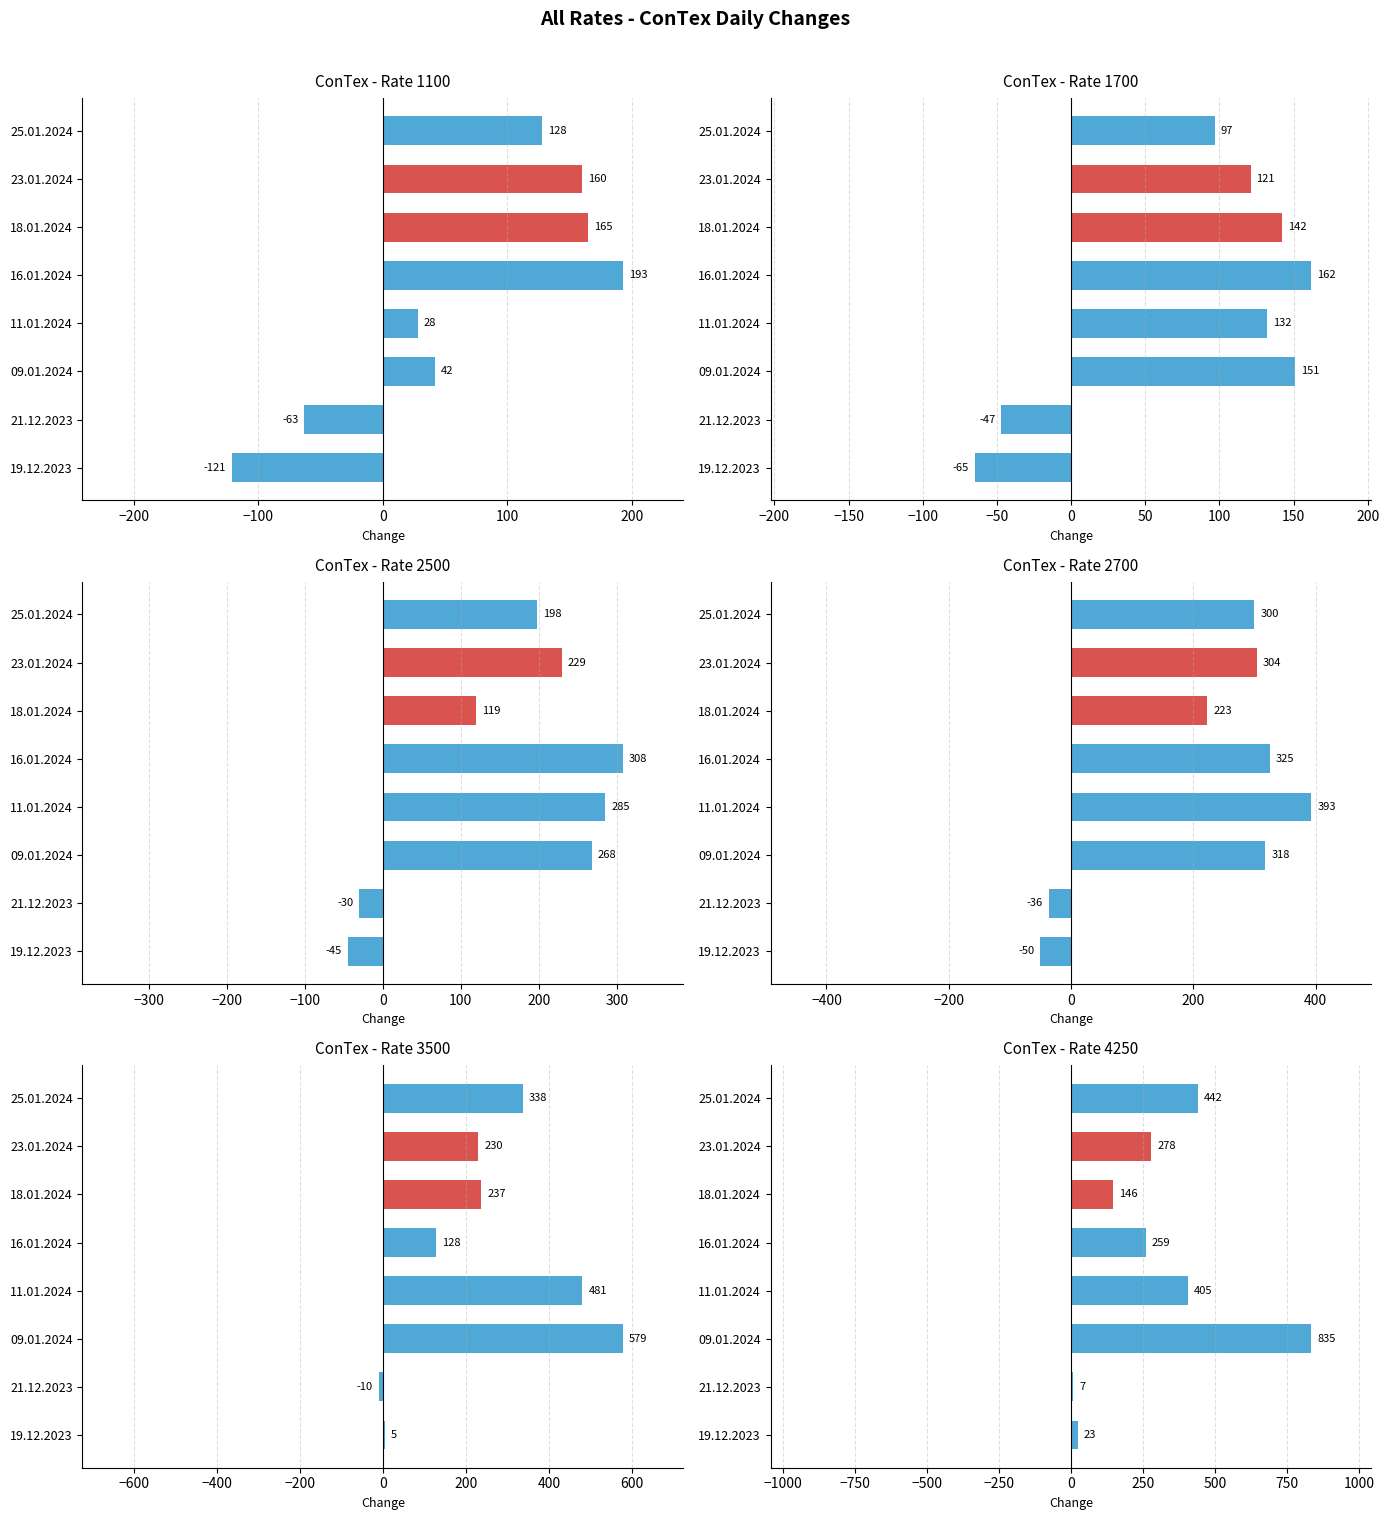

Are the bars horizontal?

Yes